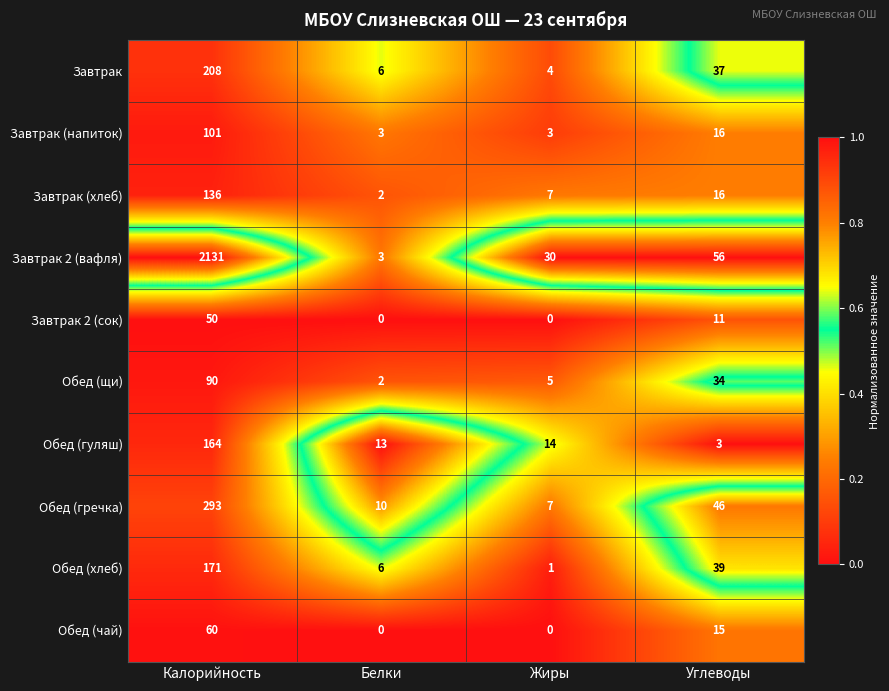

List the series in order of their peak value, highest first.

Завтрак 2 (вафля), Обед (гречка), Завтрак, Обед (хлеб), Обед (гуляш), Завтрак (хлеб), Завтрак (напиток), Обед (щи), Обед (чай), Завтрак 2 (сок)